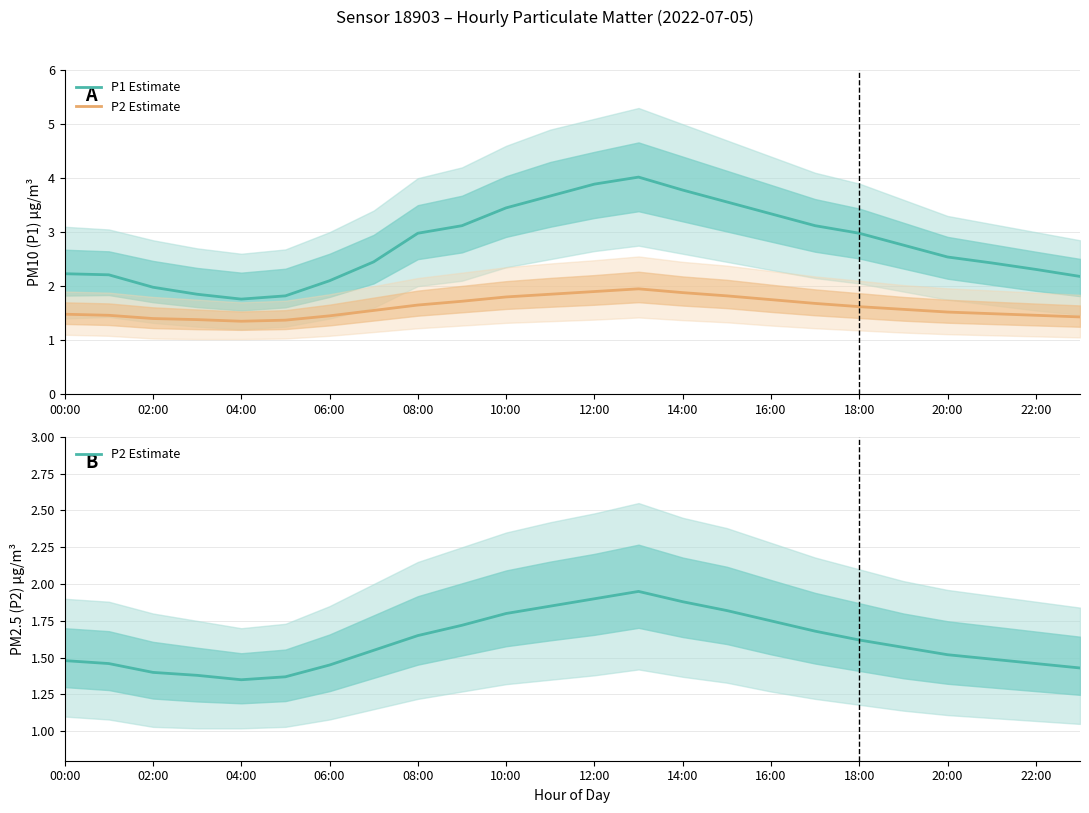

Where is the first local maximum for P1 Estimate?

13